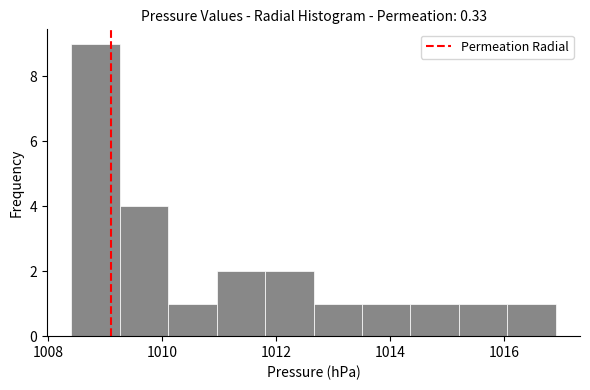

Reading left to right, list every bar in this chart as the range it spans on the x-axis followed by its height. Neither the bar edges nor the heights are printed on the chart, so give them approximately, as read against the axes.

1008.40 to 1009.25: 9
1009.25 to 1010.10: 4
1010.10 to 1010.95: 1
1010.95 to 1011.80: 2
1011.80 to 1012.65: 2
1012.65 to 1013.50: 1
1013.50 to 1014.35: 1
1014.35 to 1015.20: 1
1015.20 to 1016.05: 1
1016.05 to 1016.90: 1